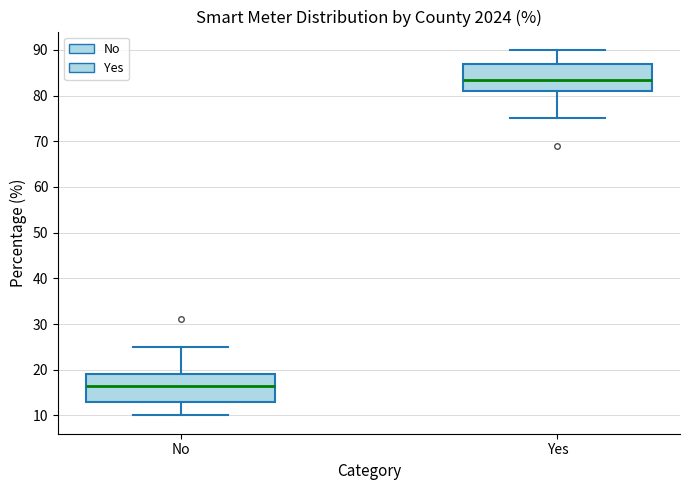

Where does the upper whisker of the box for Yes end on the y-axis? The values are not printed on the chart, so give them approximately, as read against the axis.

90